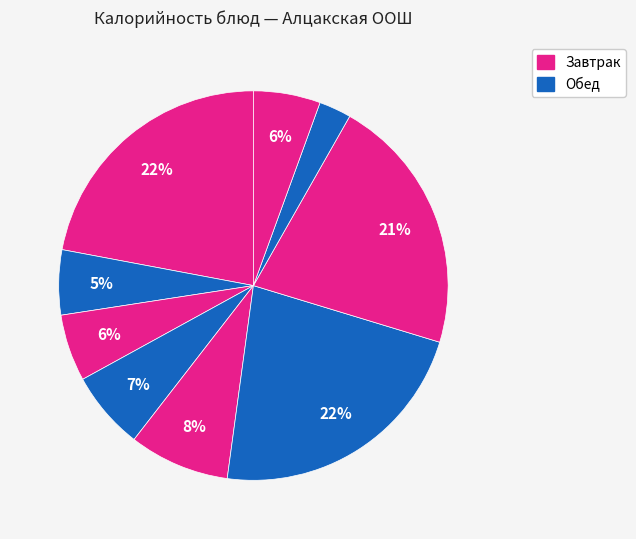

Is there any slice that represents more than half of the pie?

No